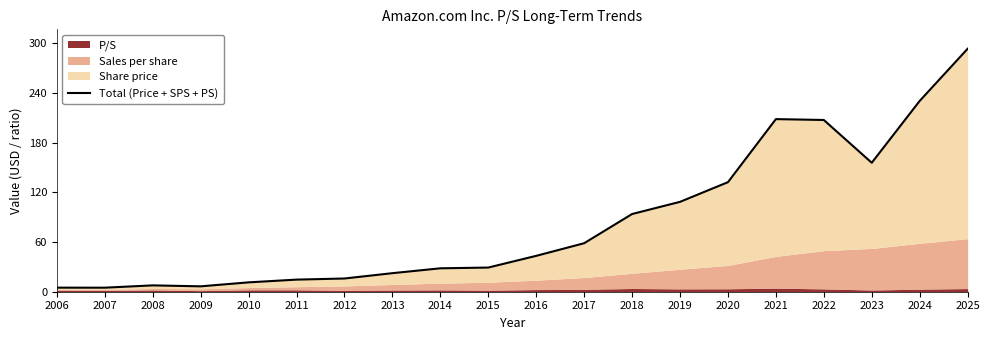

What is the difference between the maximum and minimum values?

288.3